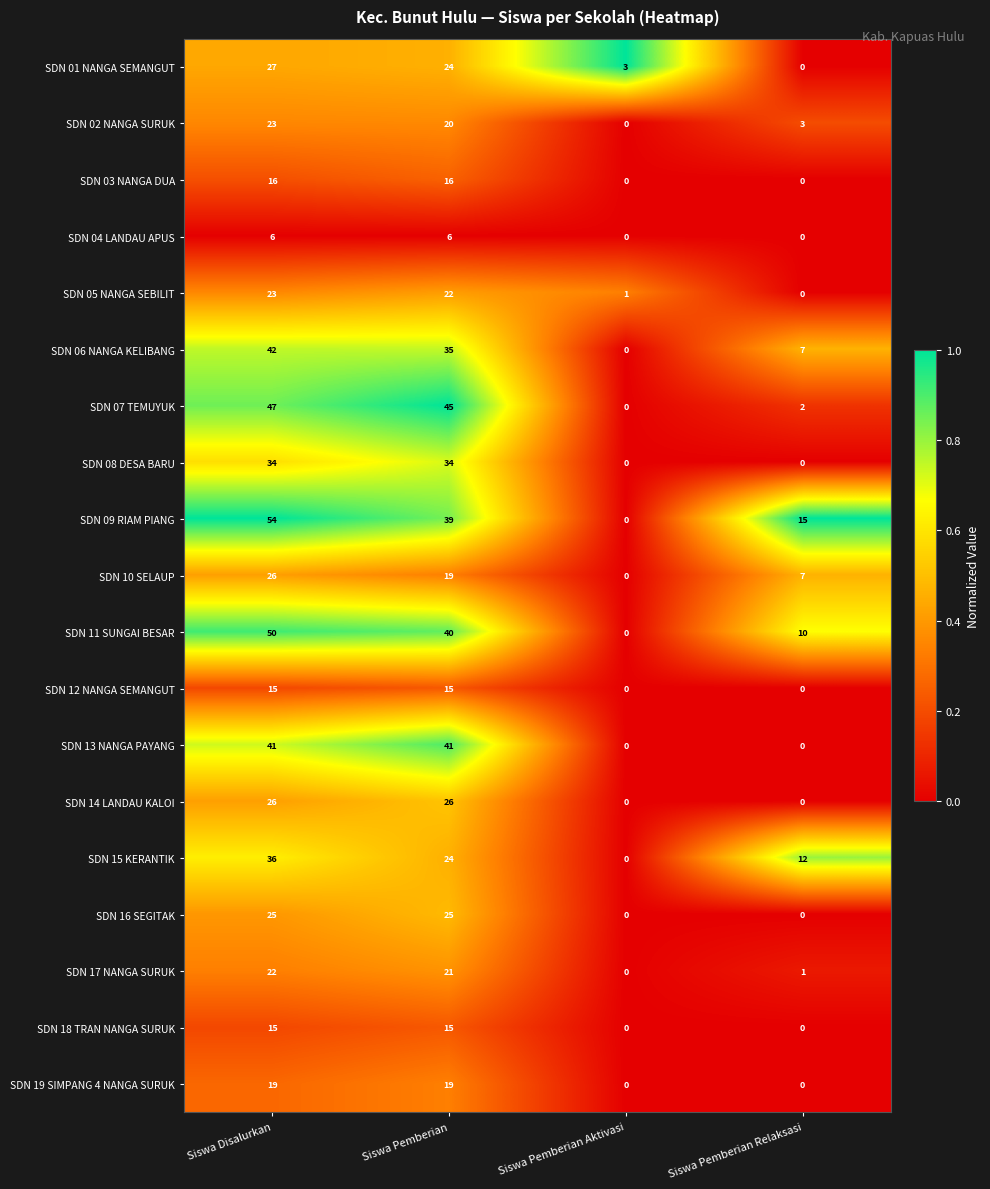

At how many categories does at least one series exceed 2?

4